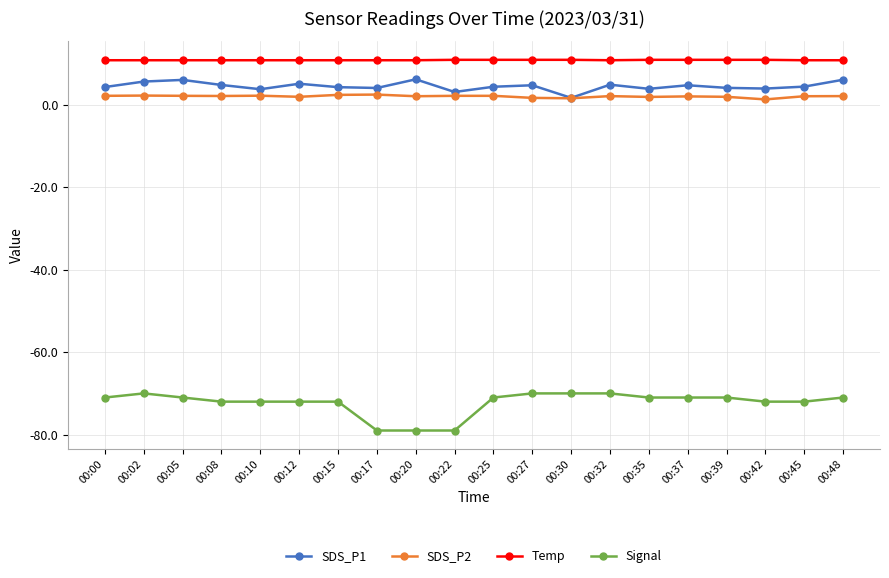

True or false: SDS_P2 and Temp intersect in this chart.

False